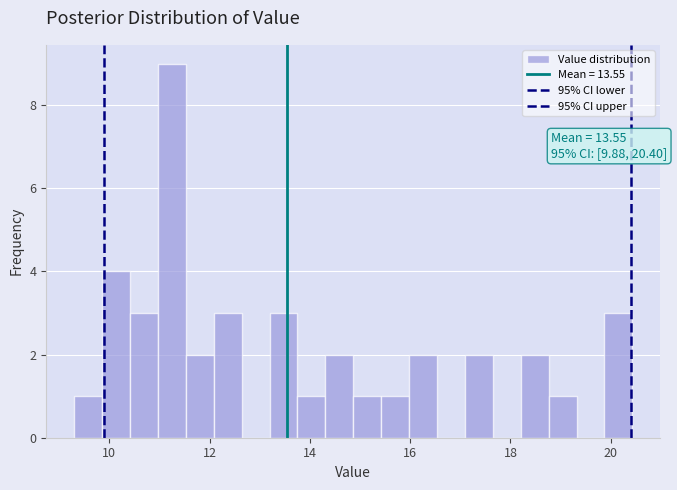

Read against the x-axis, roughly where is the centre of the tallest bar?

11.2